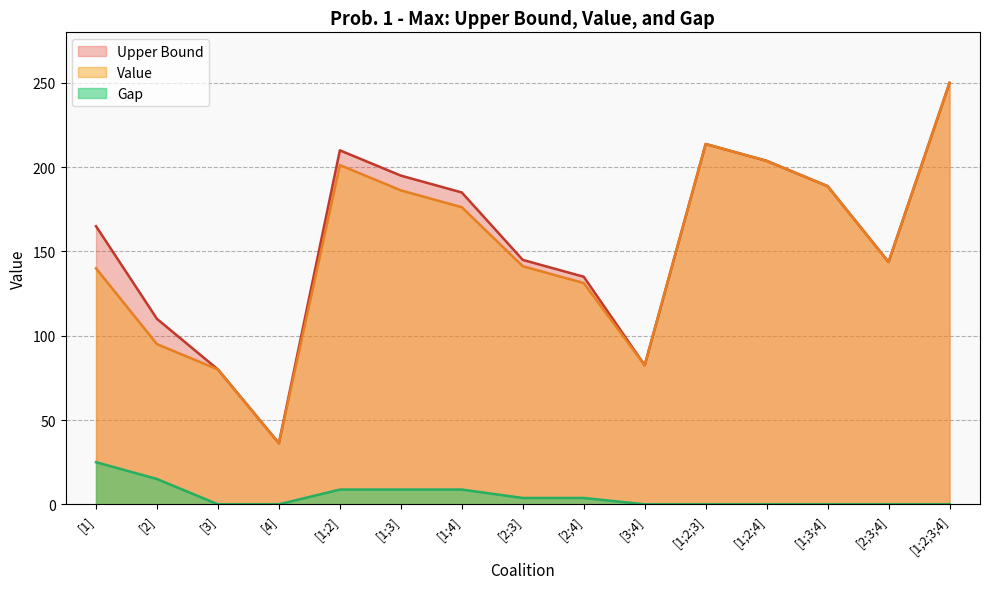

How many lines are shown in the chart?

3